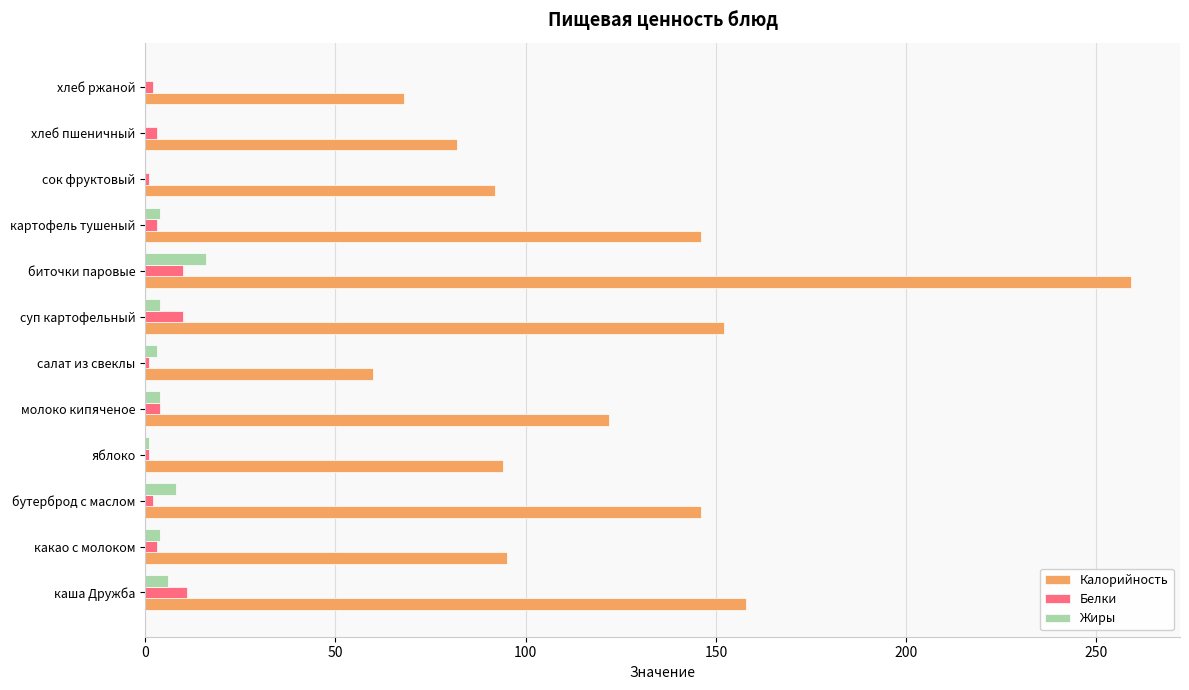

At which category is the sum across all series the highest?

биточки паровые